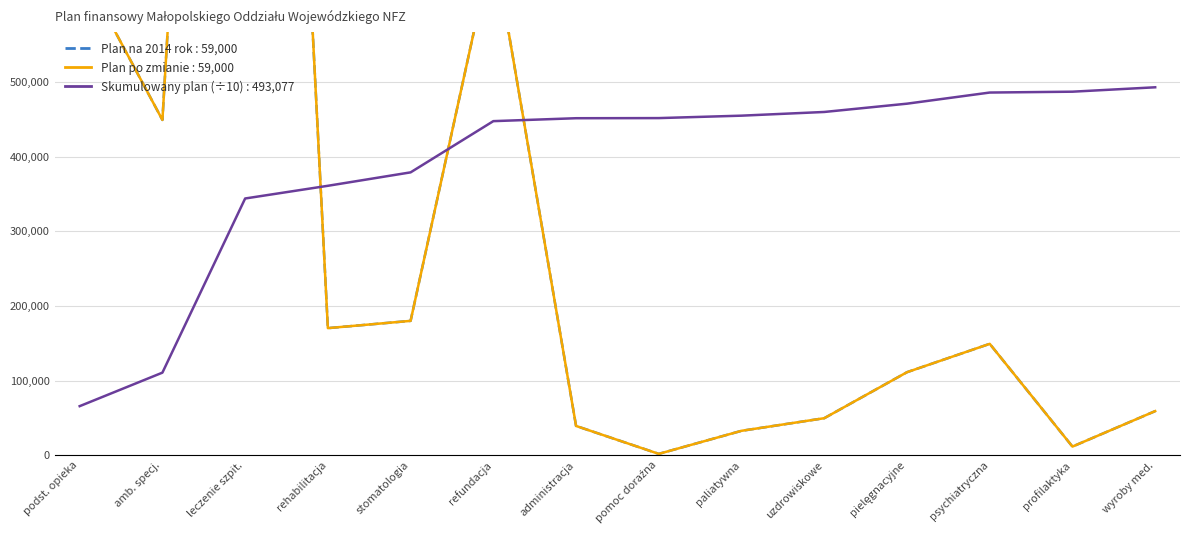

Reading left to right, what are all the values shown in this chart?

656480	449336	2334356	170239	179981	686621	39120	1701	32607	49500	111175	149189	11469	59000